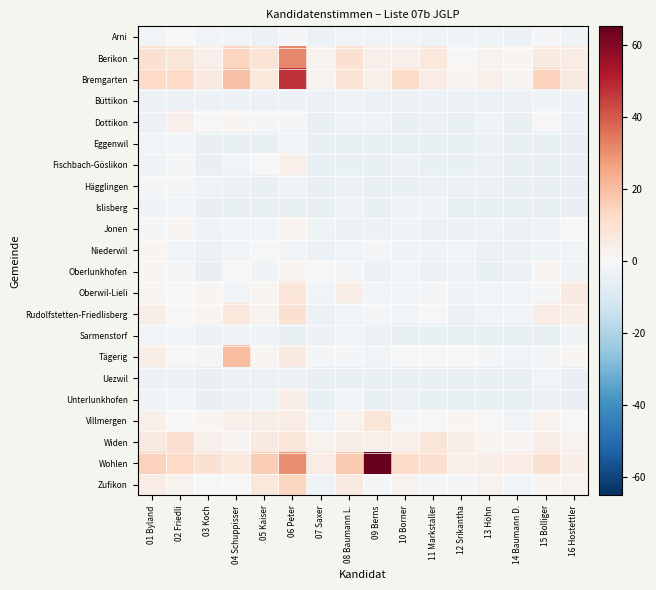

What is the spread (max minus min) of values at 09 Berns?

70.0